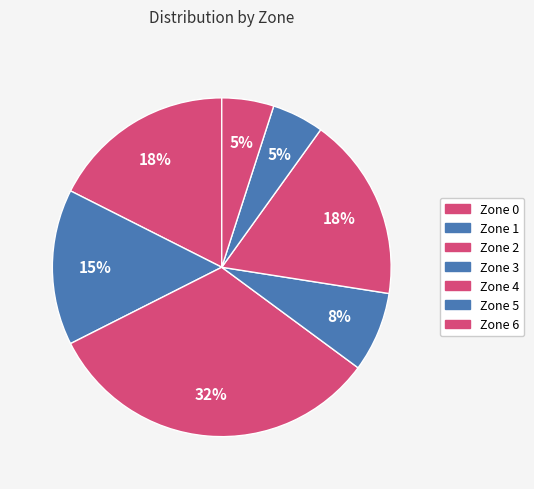

Count the number of slices in the pie.

7